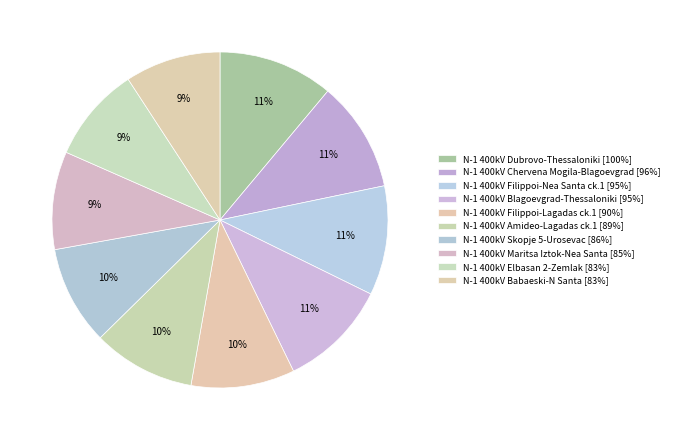

Which category has the biggest portion of the pie?

N-1 400kV Dubrovo-Thessaloniki